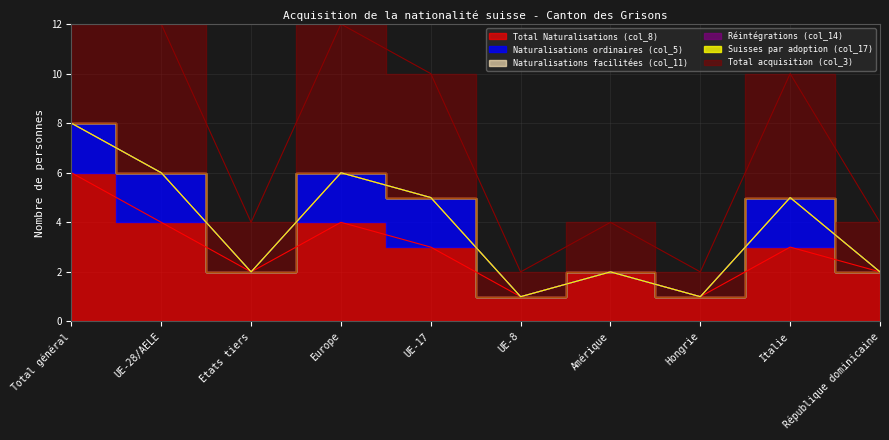

In Naturalisations ordinaires (col_5), how many points are lower than both neighbors (excluding endpoints)?

1